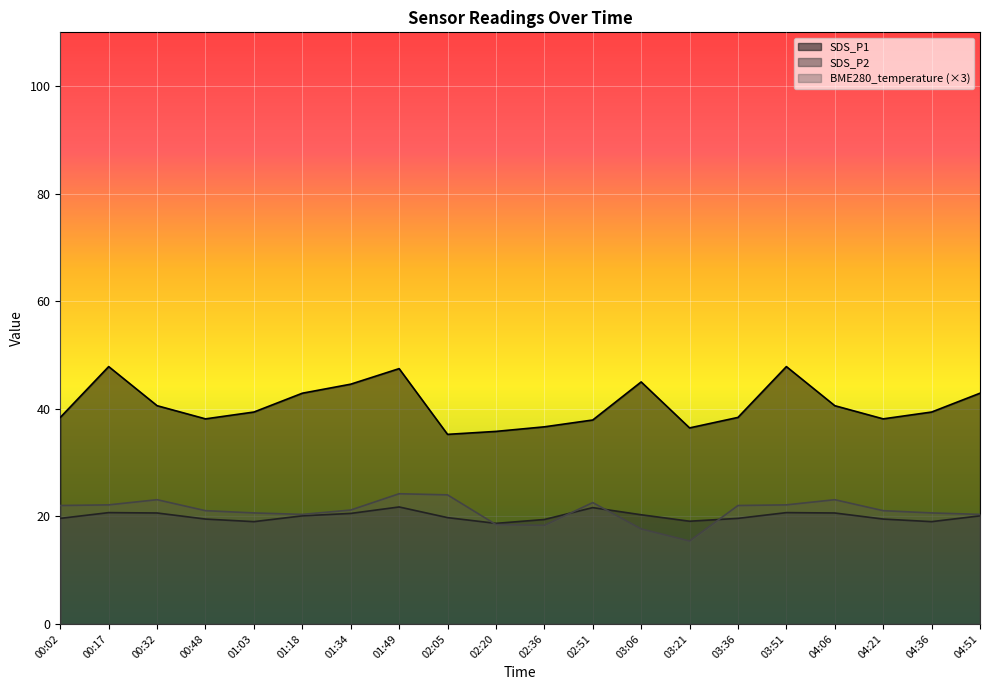

Where do SDS_P2 and BME280_temperature first cross each other?

02:05 and 02:20